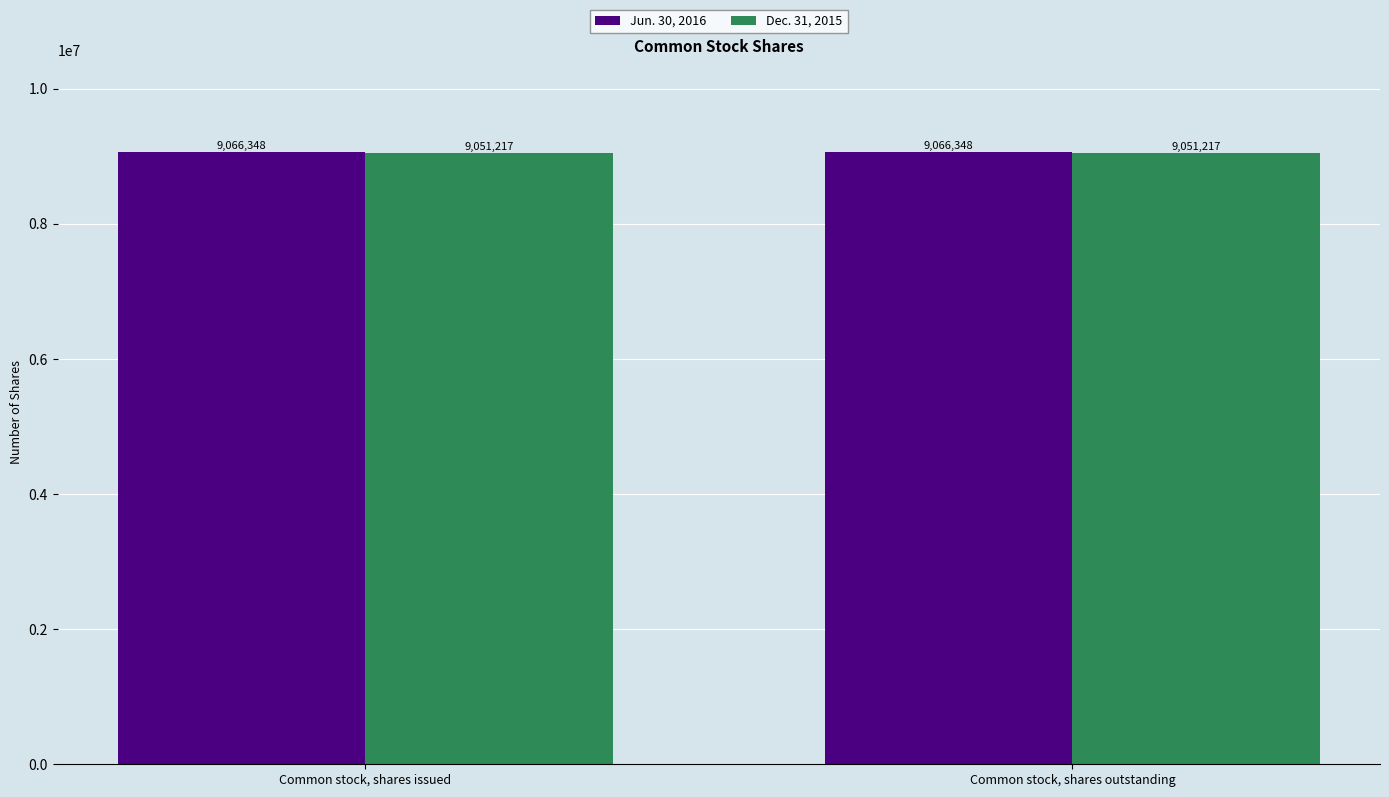

The value of Dec. 31, 2015 at Common stock, shares issued is 12270971. True or false?

False